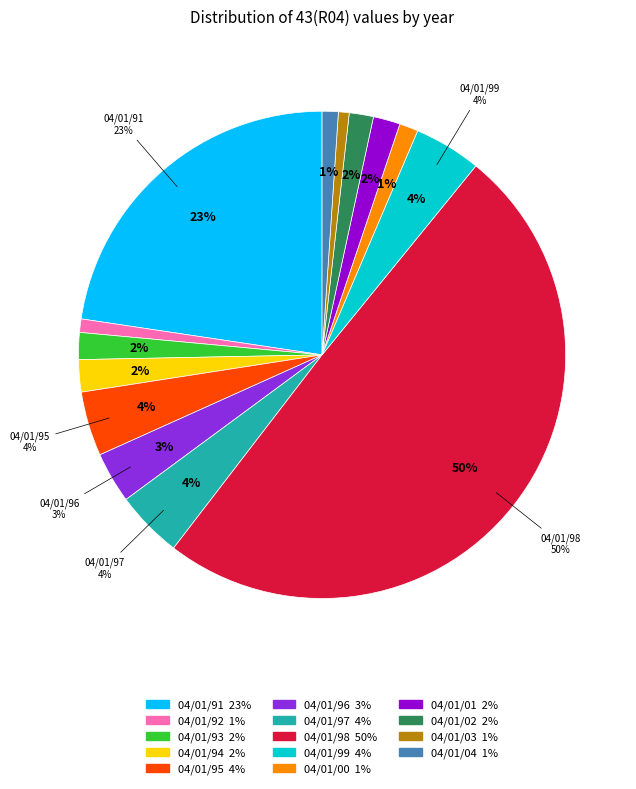

How many segments does this pie chart have?

14